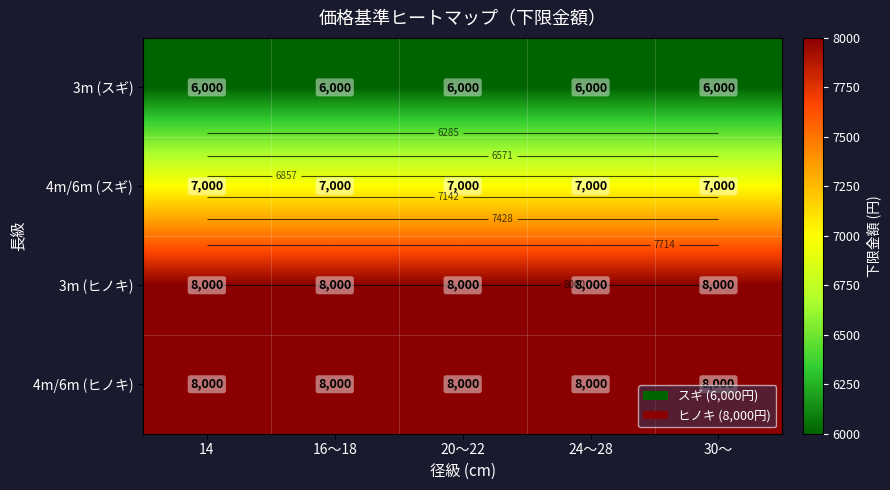

List the series in order of their peak value, lowest first.

3m (スギ), 4m/6m (スギ), 3m (ヒノキ), 4m/6m (ヒノキ)